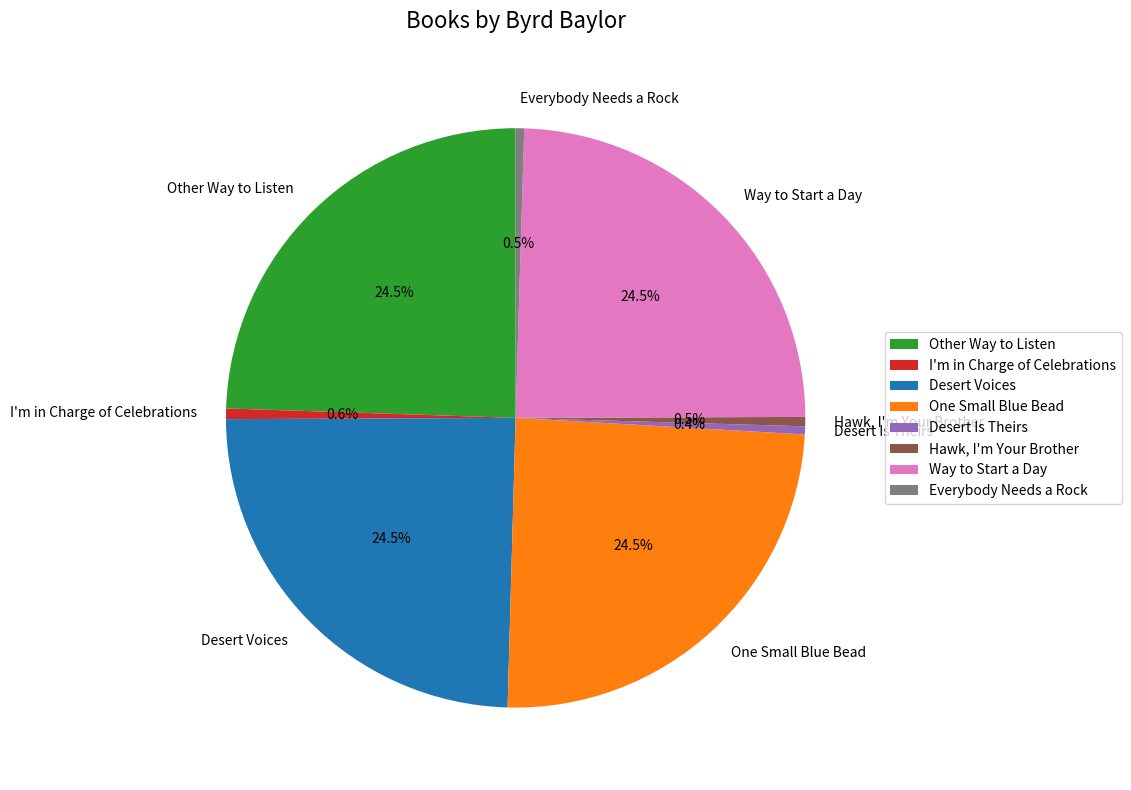

Does any single category account for the majority?

No